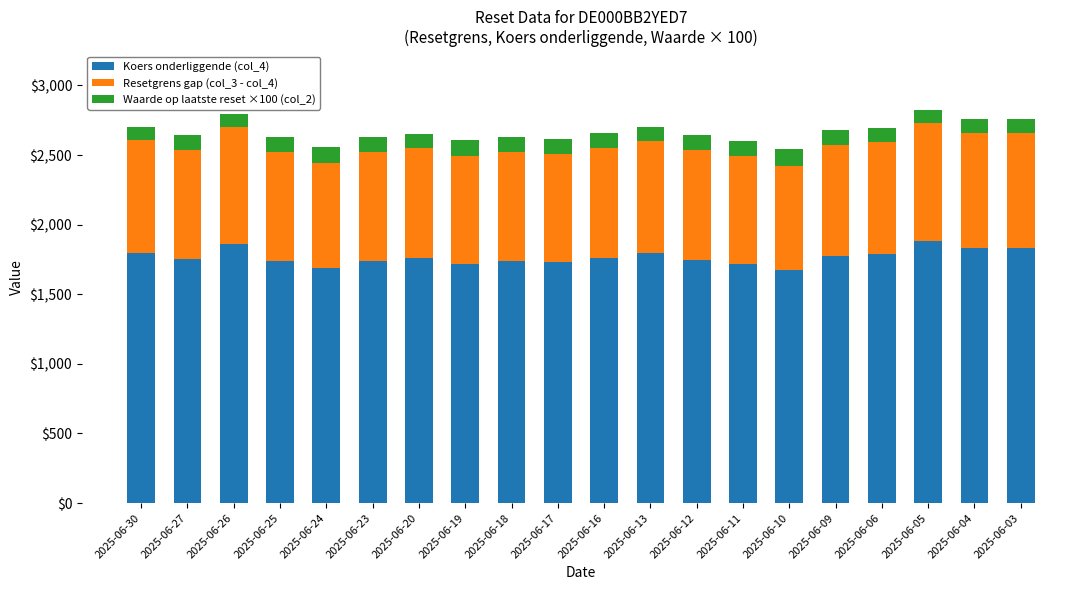

What is the difference between the second highest and minimum values in the Koers onderliggende (col_4) series?

193.0